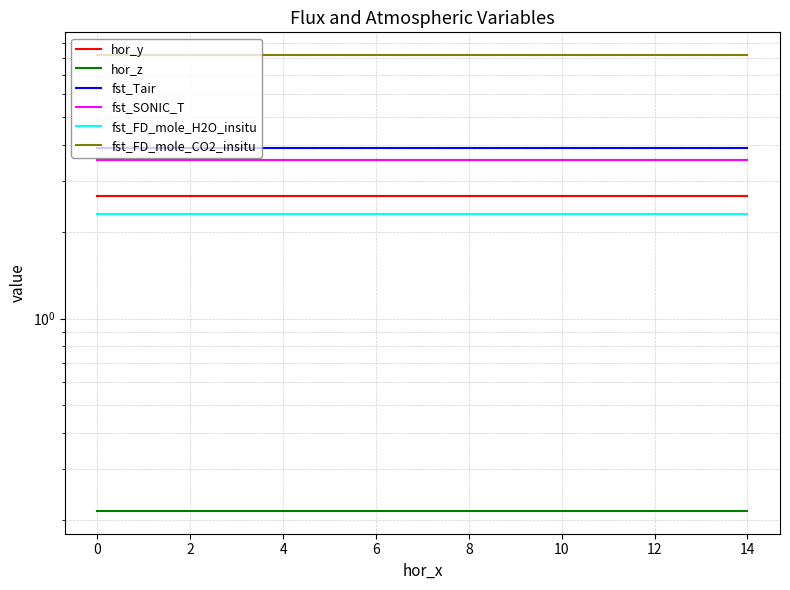

Which series has the widest spread of values?

hor_y